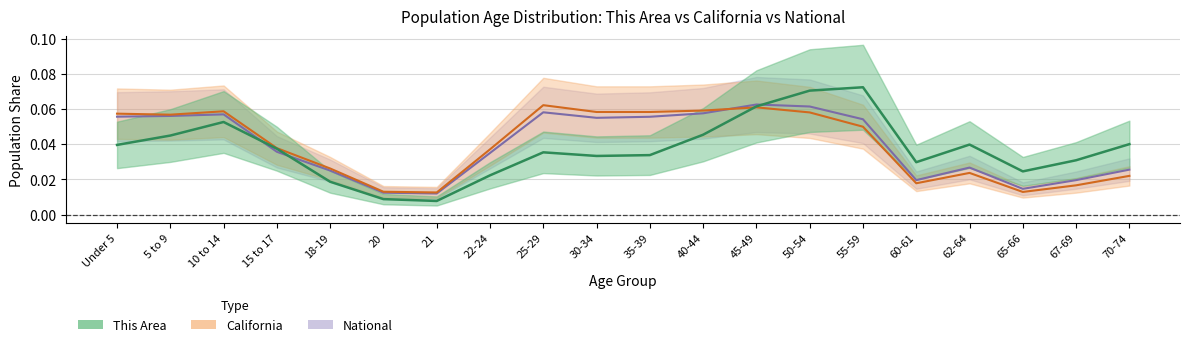

Rank the series by their maximum value, from highest to lowest.

this_area, national, california